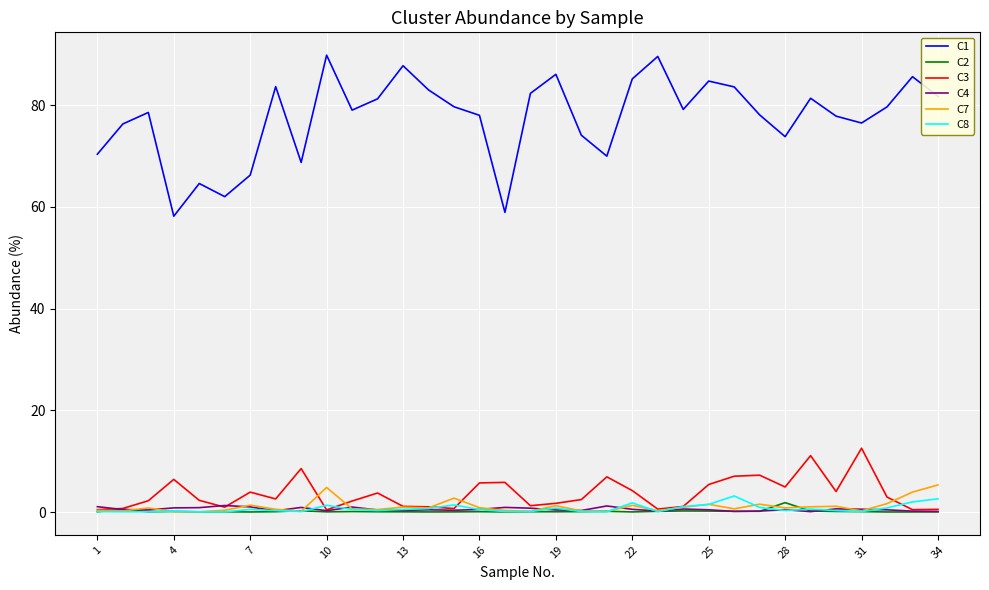

What is the maximum value shown in the chart?

89.8